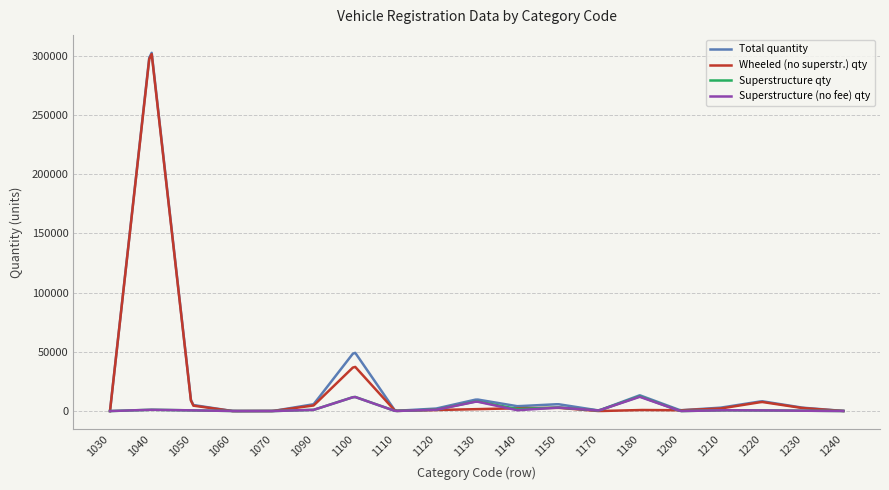

What is the maximum value shown in the chart?

302621.5